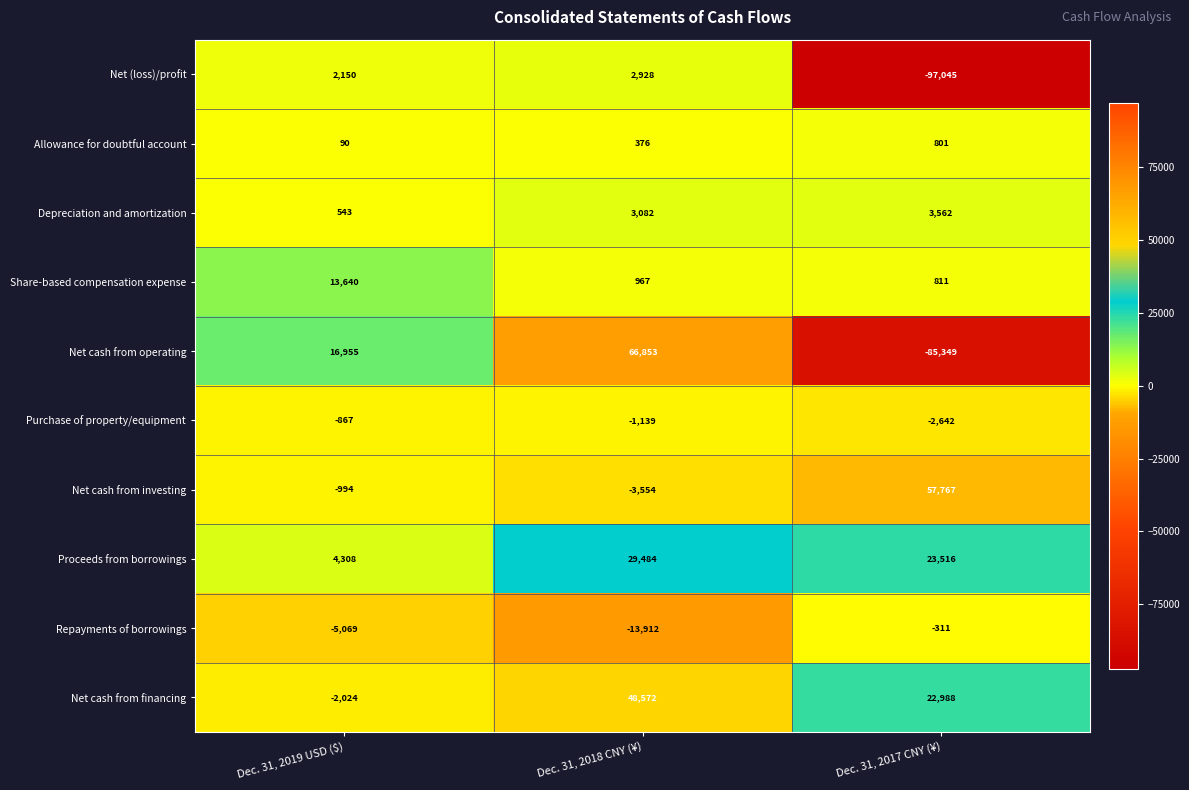

Reading left to right, transcribe all the data shown in this chart.

Net (loss)/profit: 2150	2928	-97045
Allowance for doubtful account: 90	376	801
Depreciation and amortization: 543	3082	3562
Share-based compensation expense: 13640	967	811
Net cash from operating: 16955	66853	-85349
Purchase of property/equipment: -867	-1139	-2642
Net cash from investing: -994	-3554	57767
Proceeds from borrowings: 4308	29484	23516
Repayments of borrowings: -5069	-13912	-311
Net cash from financing: -2024	48572	22988